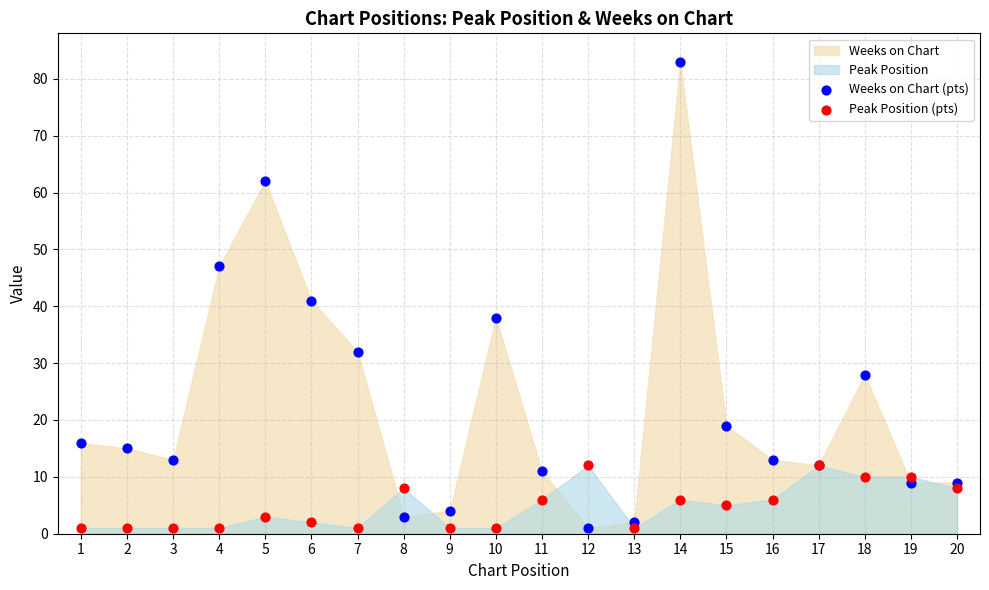

In the Weeks on Chart (pts) series, what Y value is closest to 42?

41